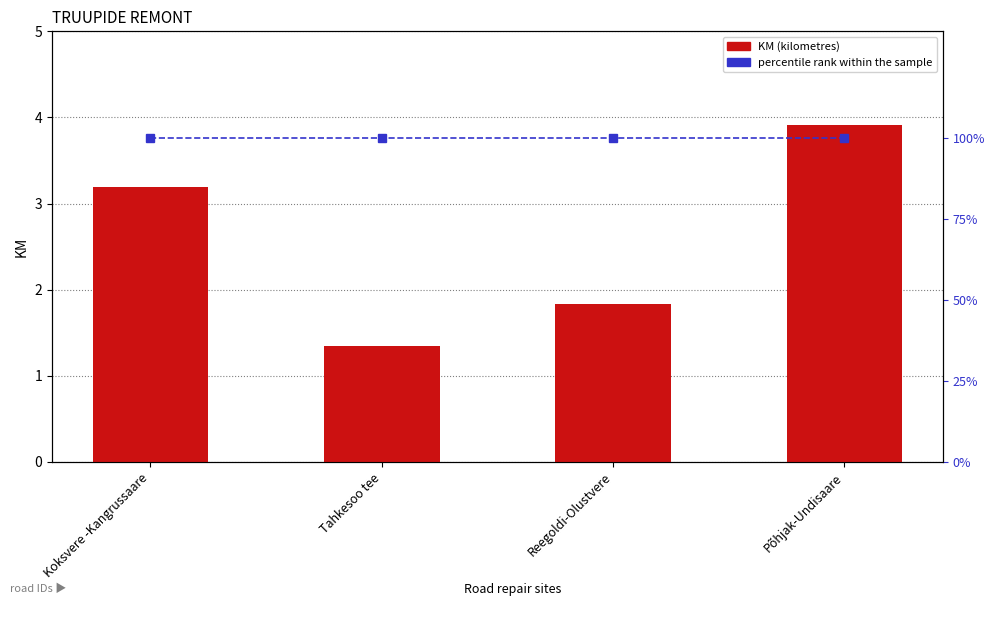

Are the bars grouped side by side (vs. stacked)?

Yes